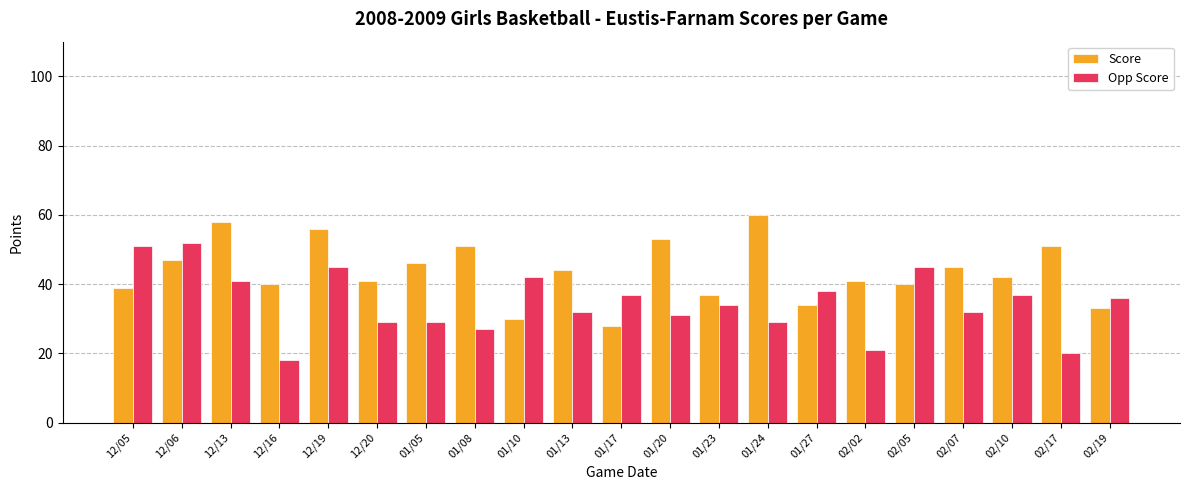

Reading left to right, list all the values displayed in this chart.

Score: 39	47	58	40	56	41	46	51	30	44	28	53	37	60	34	41	40	45	42	51	33
Opp Score: 51	52	41	18	45	29	29	27	42	32	37	31	34	29	38	21	45	32	37	20	36